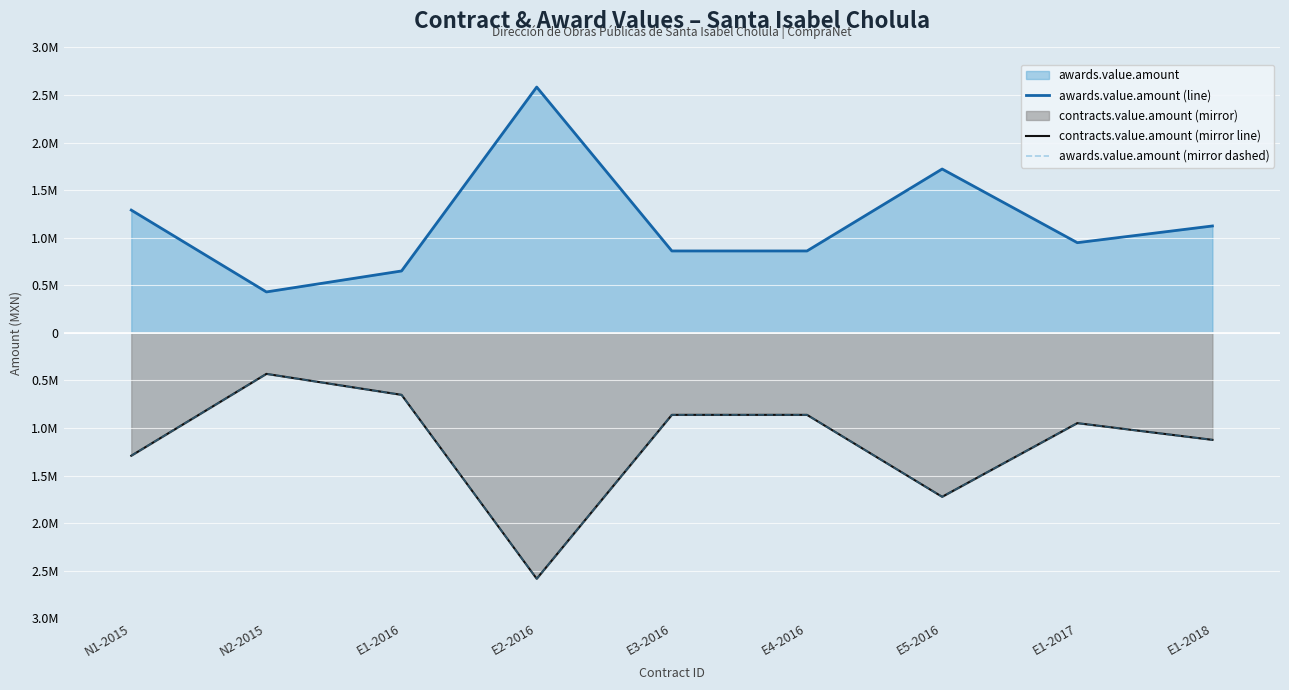

At which category does awards.value.amount (line) reach its first local peak?

E2-2016